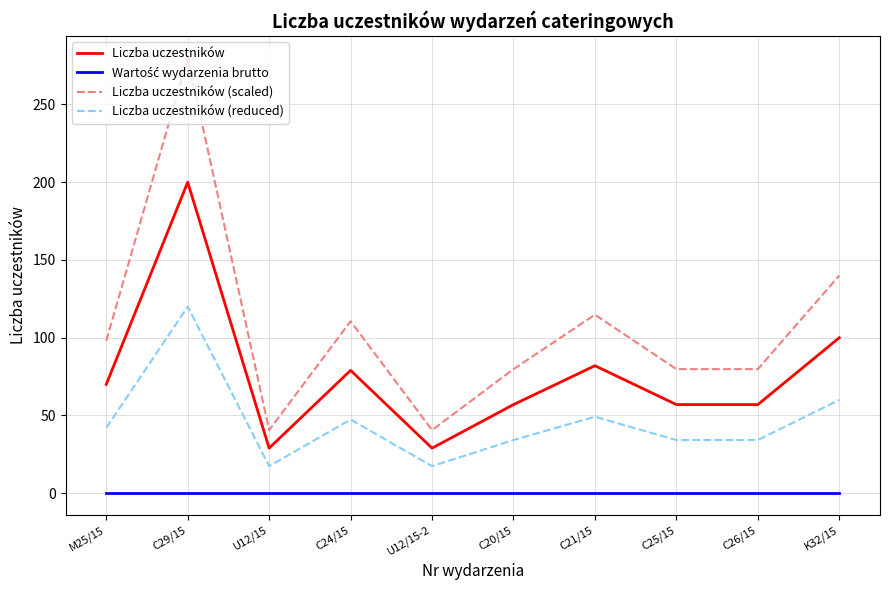

Which series has the largest range (max minus min)?

Liczba uczestników (scaled)